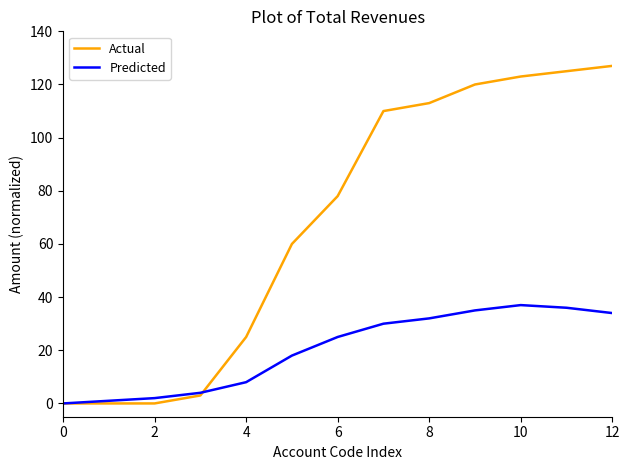

What is the sum of all Predicted values?

262